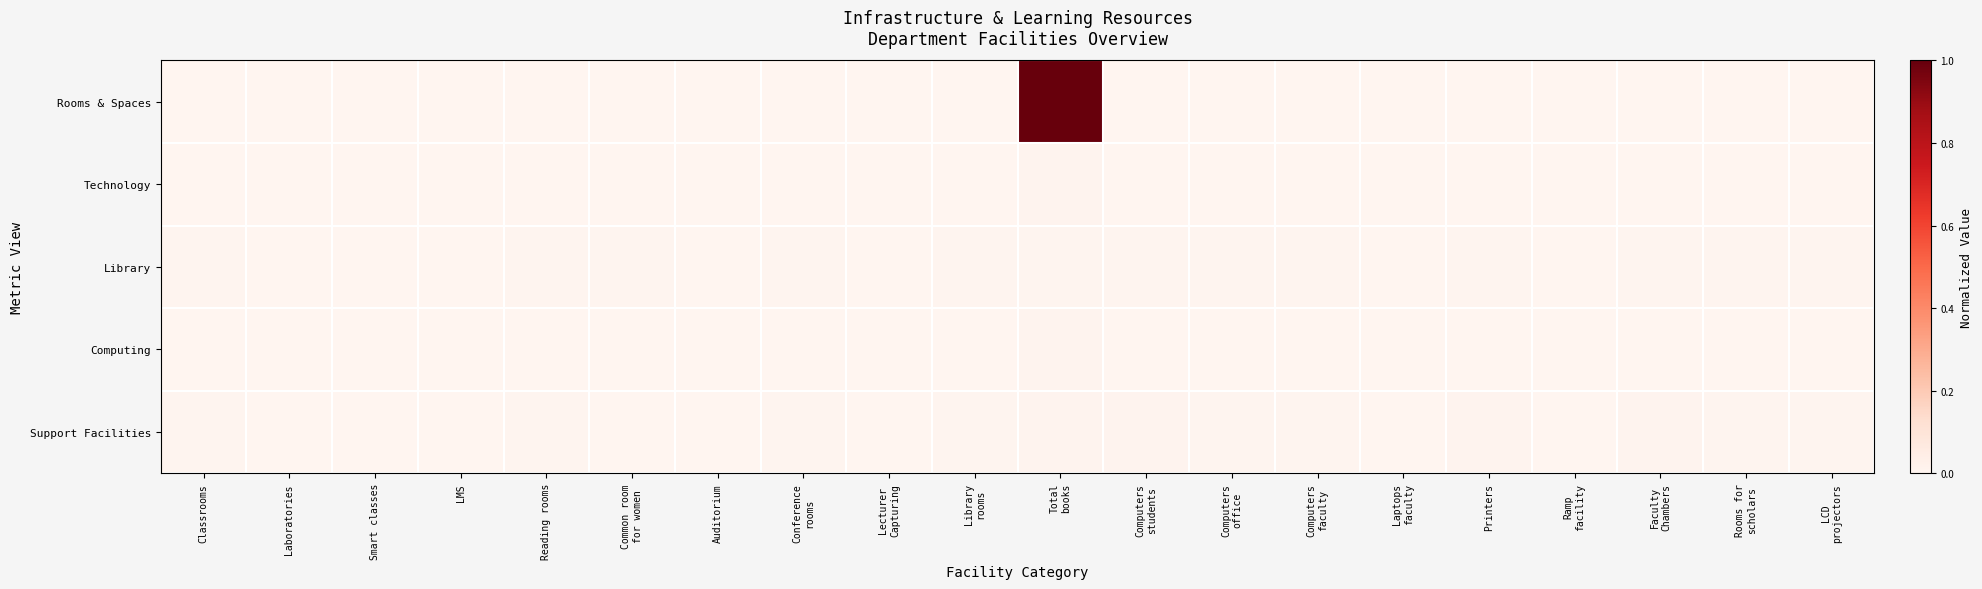

Reading left to right, what are all the values shown in this chart?

Rooms & Spaces: Classrooms=0.0	Laboratories=0.0	Smart classes=0.0	LMS=0.0	Reading rooms=0.0	Common room
for women=0.0	Auditorium=0.0	Conference
rooms=0.0	Lecturer
Capturing=0.0	Library
rooms=0.0	Total
books=1.0	Computers
students=0.0	Computers
office=0.0	Computers
faculty=0.0	Laptops
faculty=0.0	Printers=0.0	Ramp
facility=0.0	Faculty
Chambers=0.0	Rooms for
scholars=0.0	LCD
projectors=0.0
Technology: Classrooms=0.0	Laboratories=0.0	Smart classes=0.0	LMS=0.0	Reading rooms=0.0	Common room
for women=0.0	Auditorium=0.0	Conference
rooms=0.0	Lecturer
Capturing=0.0	Library
rooms=0.0	Total
books=0.0	Computers
students=0.0	Computers
office=0.0	Computers
faculty=0.0	Laptops
faculty=0.0	Printers=0.0	Ramp
facility=0.0	Faculty
Chambers=0.0	Rooms for
scholars=0.0	LCD
projectors=0.0
Library: Classrooms=0.0	Laboratories=0.0	Smart classes=0.0	LMS=0.0	Reading rooms=0.0	Common room
for women=0.0	Auditorium=0.0	Conference
rooms=0.0	Lecturer
Capturing=0.0	Library
rooms=0.0	Total
books=0.0	Computers
students=0.0	Computers
office=0.0	Computers
faculty=0.0	Laptops
faculty=0.0	Printers=0.0	Ramp
facility=0.0	Faculty
Chambers=0.0	Rooms for
scholars=0.0	LCD
projectors=0.0
Computing: Classrooms=0.0	Laboratories=0.0	Smart classes=0.0	LMS=0.0	Reading rooms=0.0	Common room
for women=0.0	Auditorium=0.0	Conference
rooms=0.0	Lecturer
Capturing=0.0	Library
rooms=0.0	Total
books=0.0	Computers
students=0.0	Computers
office=0.0	Computers
faculty=0.0	Laptops
faculty=0.0	Printers=0.0	Ramp
facility=0.0	Faculty
Chambers=0.0	Rooms for
scholars=0.0	LCD
projectors=0.0
Support Facilities: Classrooms=0.0	Laboratories=0.0	Smart classes=0.0	LMS=0.0	Reading rooms=0.0	Common room
for women=0.0	Auditorium=0.0	Conference
rooms=0.0	Lecturer
Capturing=0.0	Library
rooms=0.0	Total
books=0.0	Computers
students=0.0	Computers
office=0.0	Computers
faculty=0.0	Laptops
faculty=0.0	Printers=0.0	Ramp
facility=0.0	Faculty
Chambers=0.0	Rooms for
scholars=0.0	LCD
projectors=0.0